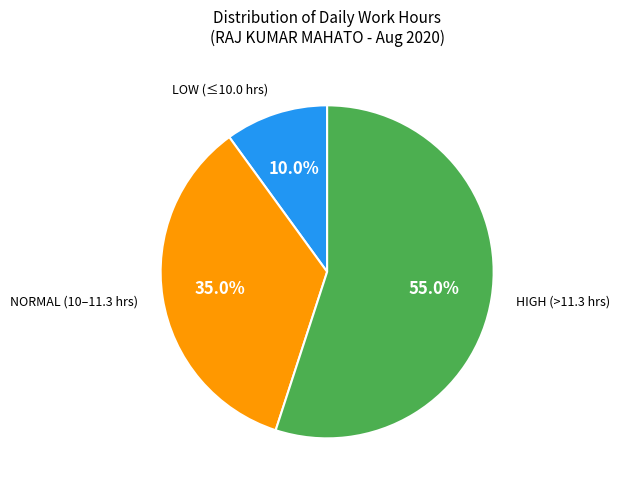

To the nearest percent, what is the average slice percentage?

33%